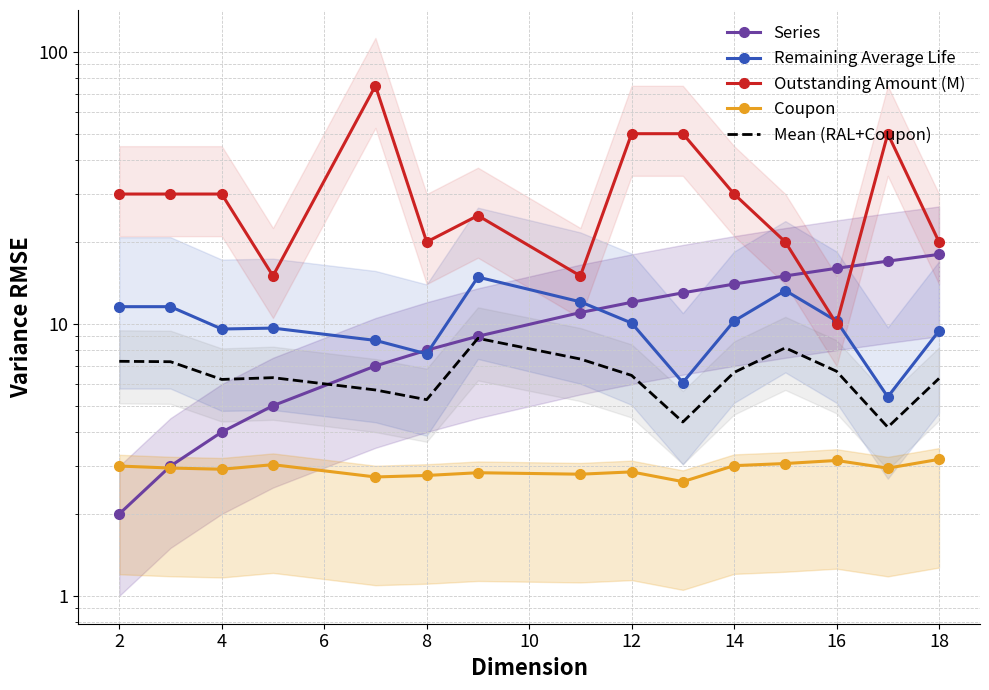

Rank the series by their maximum value, from lowest to highest.

Coupon, Mean (RAL+Coupon), Remaining Average Life, Series, Outstanding Amount (M)